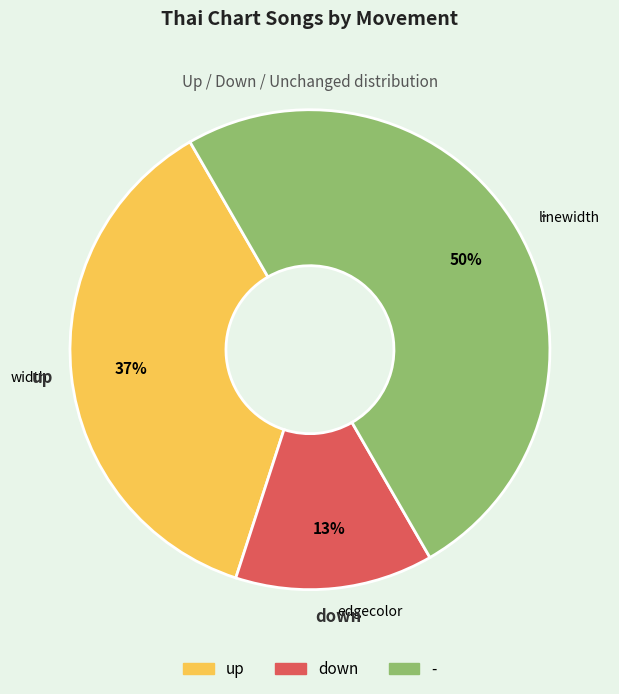

Does up represent more than half of the total?

No